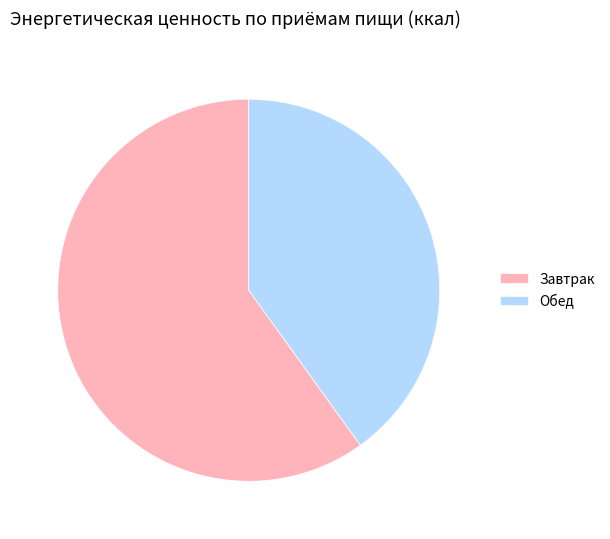

How many slices are in this pie chart?

2